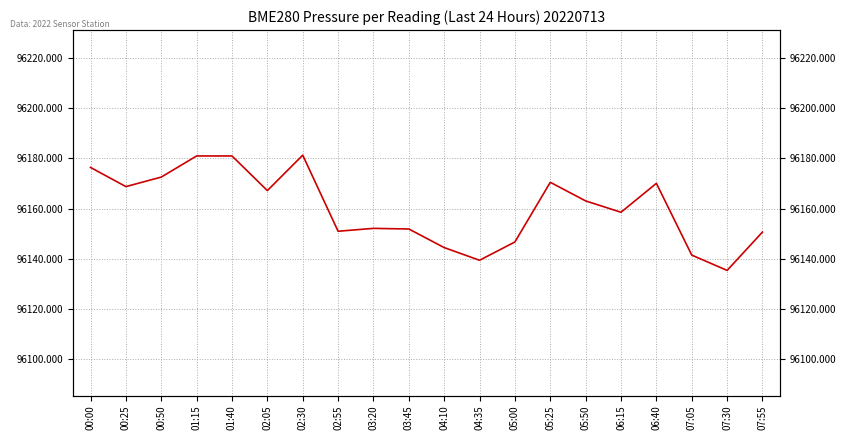

Reading left to right, what are all the values shown in this chart?

96176.4	96168.8	96172.6	96181.0	96181.0	96167.2	96181.3	96150.9	96152.1	96151.8	96144.4	96139.3	96146.6	96170.5	96163.0	96158.5	96170.1	96141.4	96135.2	96150.6